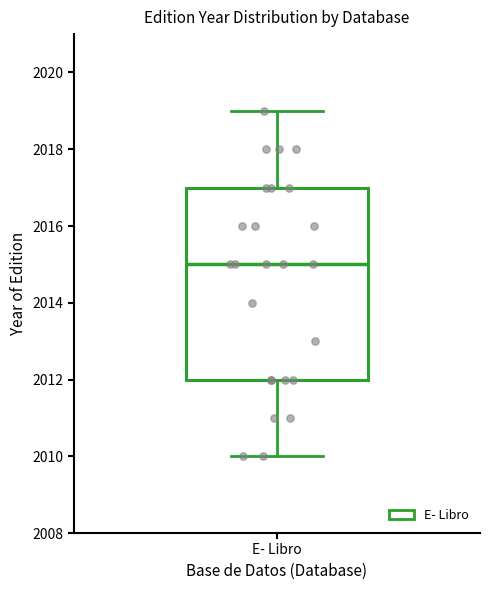

Transcribe this box plot: give where the median line is, the range the box spans, and where the two whiskers end, as read against the y-axis. The values are not printed on the chart, so give them approximately, as read against the axis.

median 2015, box 2012 to 2017, whiskers 2010 to 2019